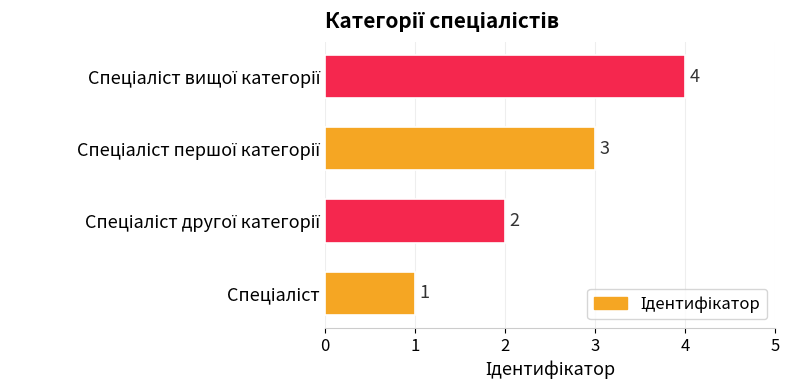

What is the sum of all values?

10